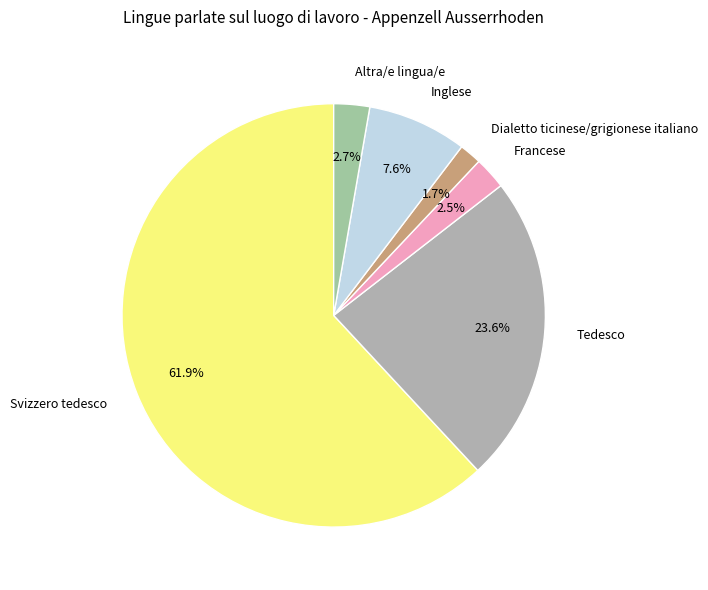

How many slices are in this pie chart?

6